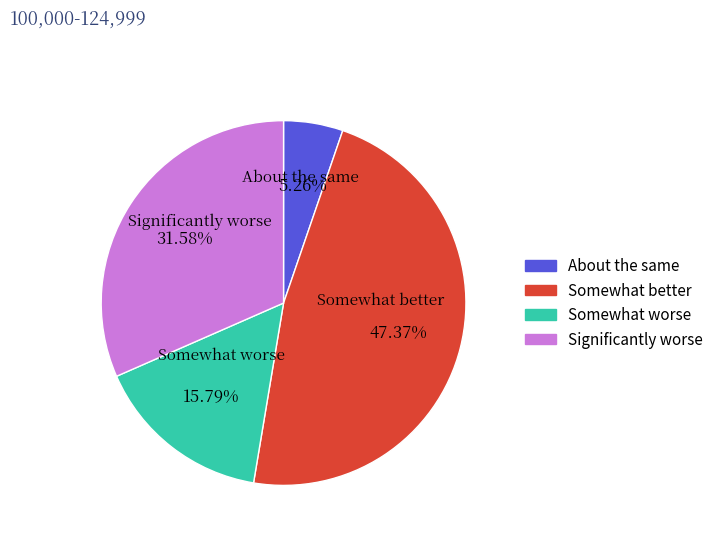

Does any single category account for the majority?

No